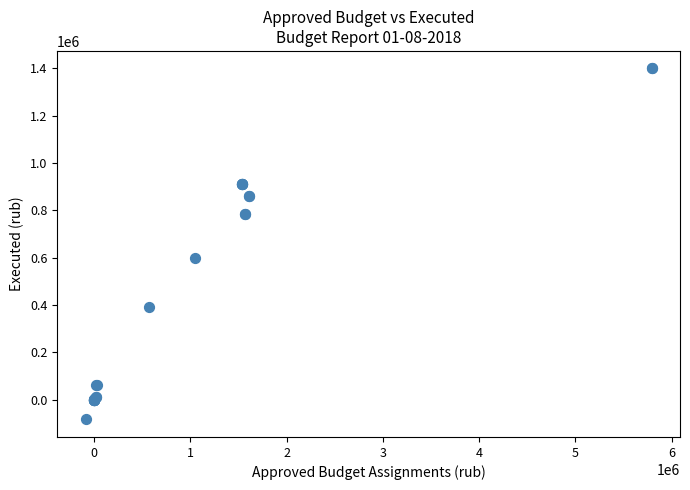

What Y value in the scatter plot is closest to 658145?

597821.0